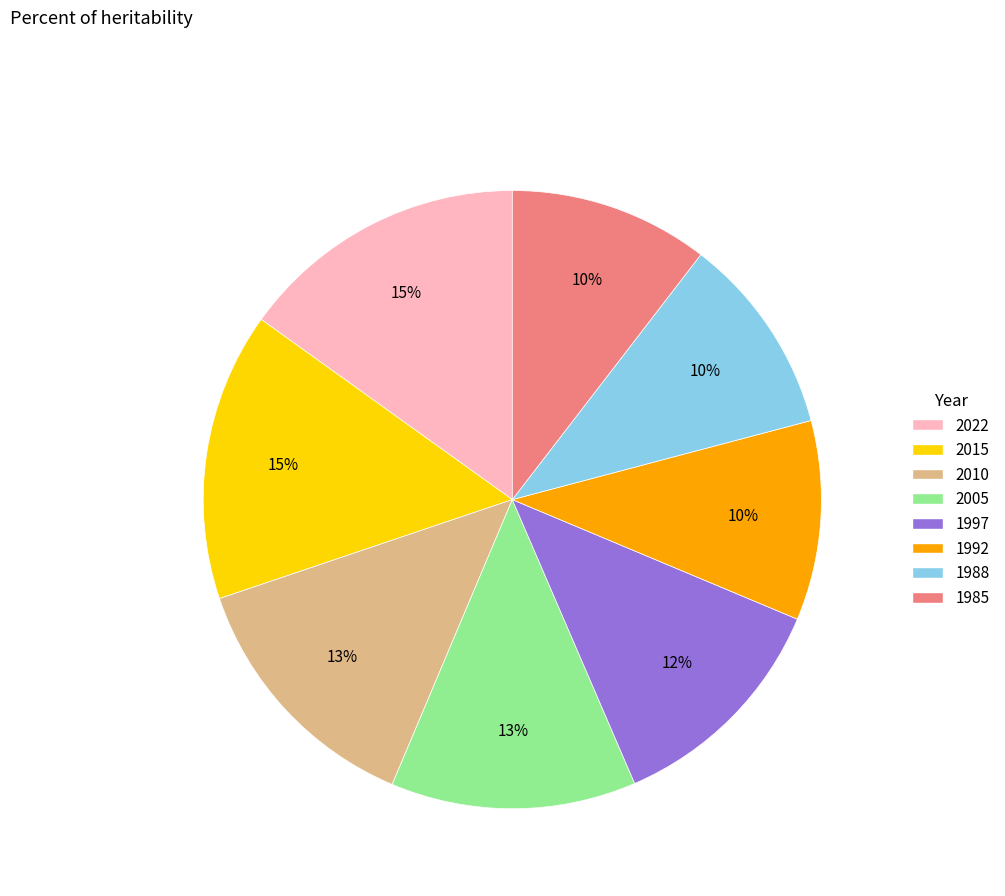

Count the number of slices in the pie.

8